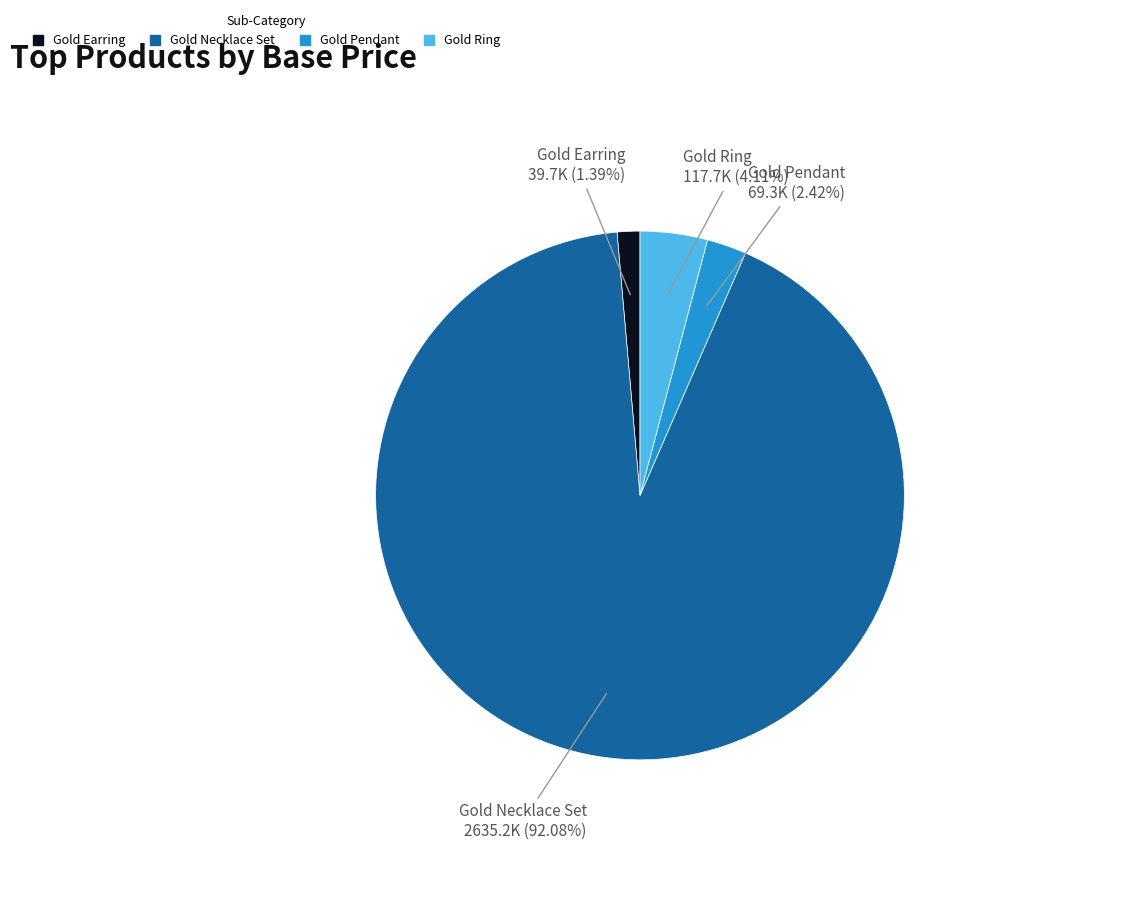

Is there a majority slice in this chart?

Yes